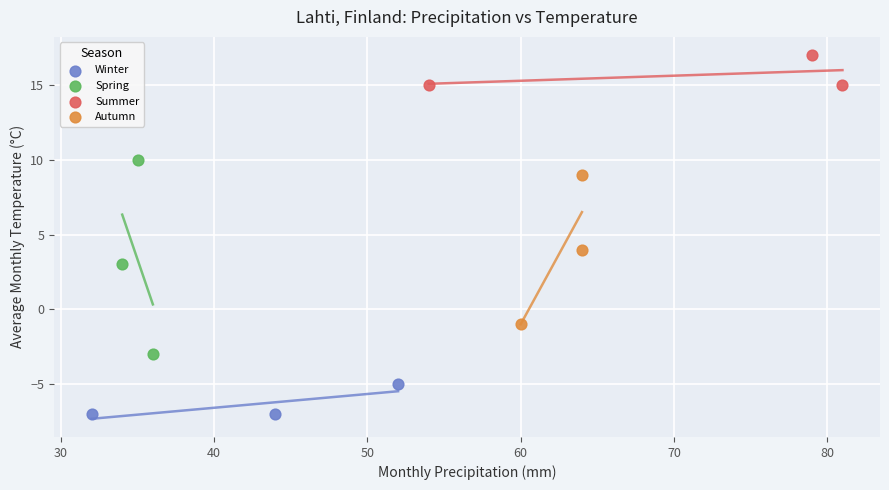

Which series contains the highest Y value?

Summer